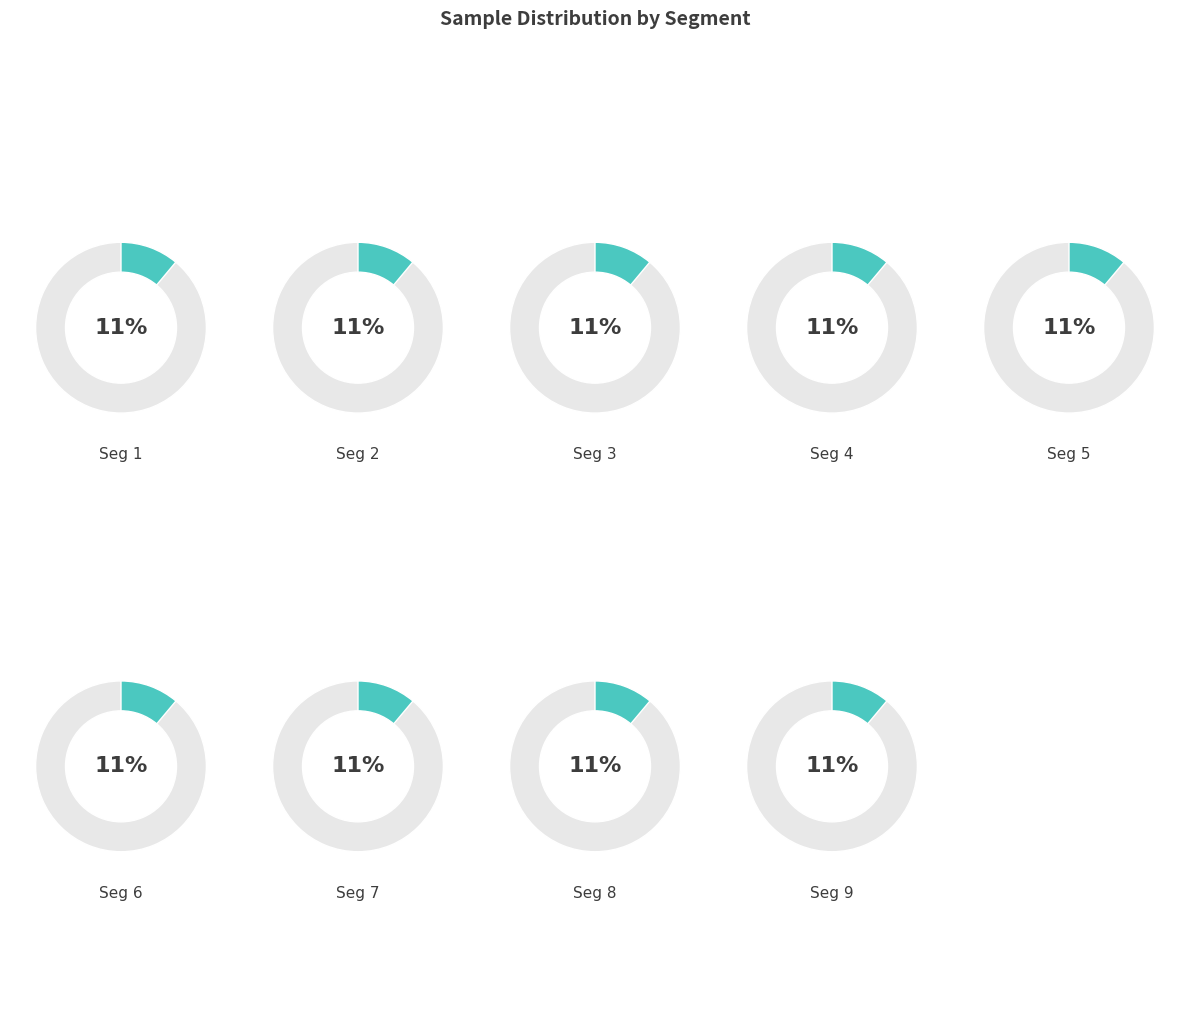

Is 28/1101 the majority of the pie?

No